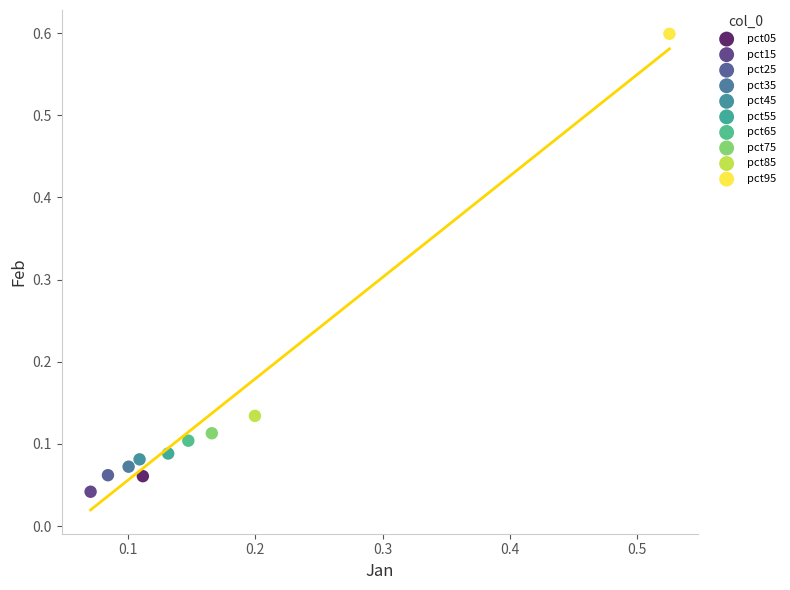

What are all the series names shown in the legend?

pct05, pct15, pct25, pct35, pct45, pct55, pct65, pct75, pct85, pct95